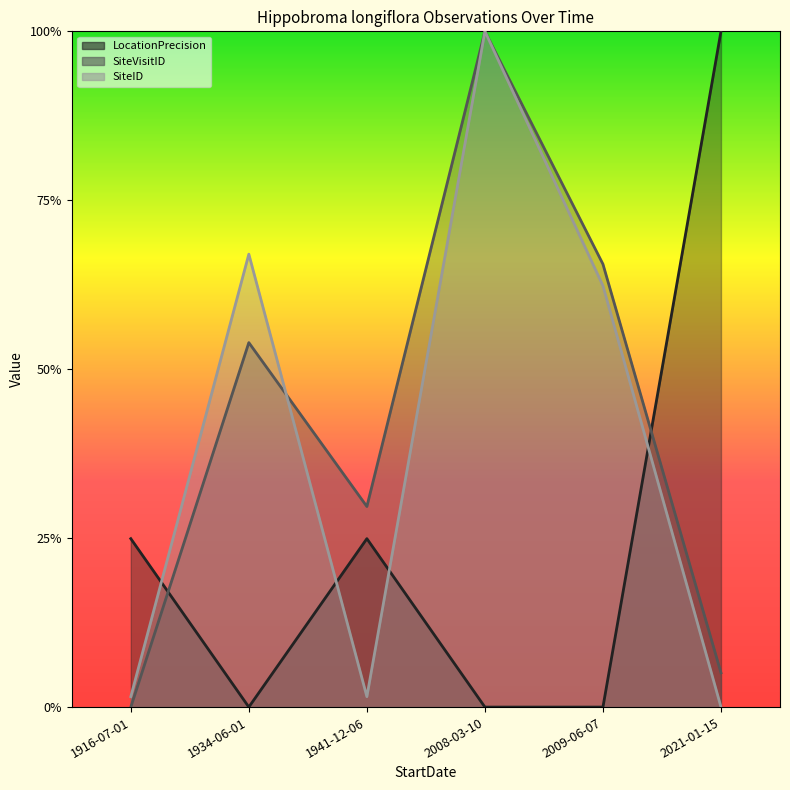

What is the sum of the SiteVisitID values at 1941-12-06 and 2008-03-10?

1.3